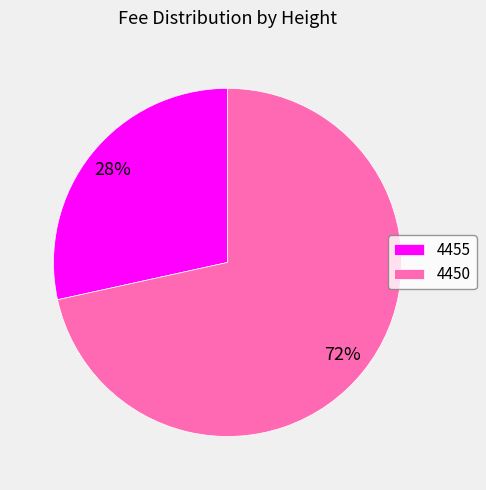

True or false: 4450 accounts for 85% of the total.

False